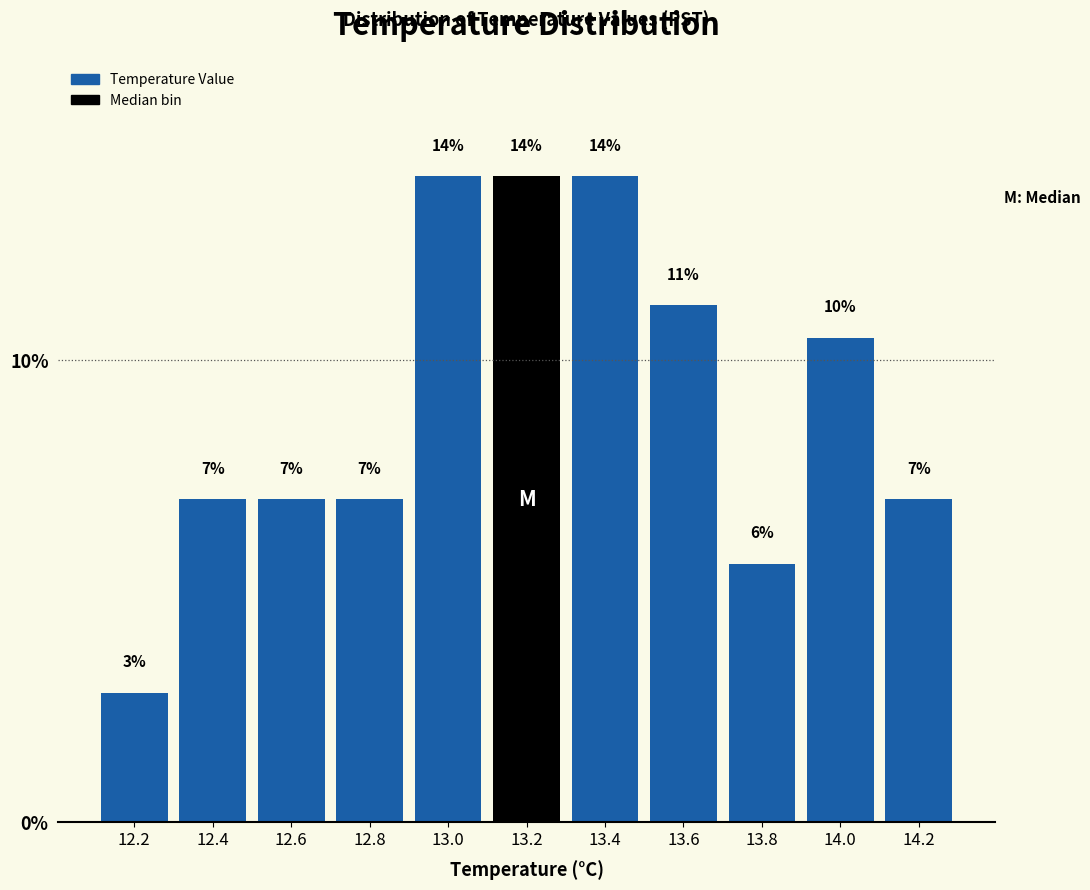

What is the smallest value displayed?

2.8